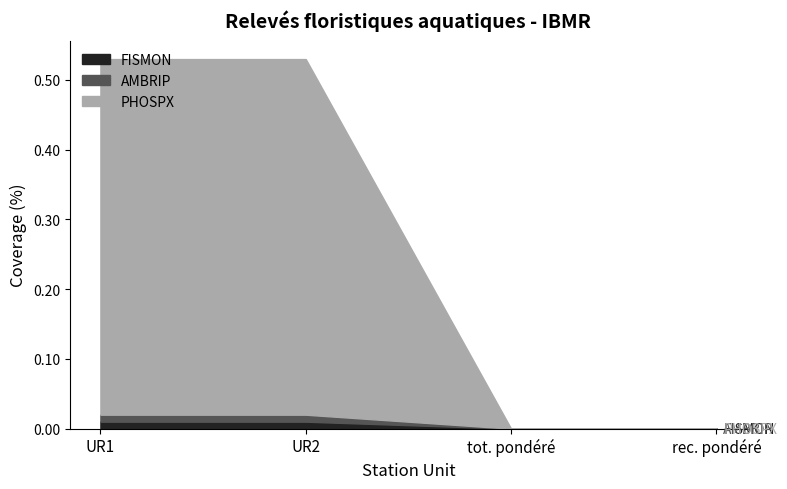

Reading left to right, list all the values displayed in this chart.

FISMON: UR1=0.0	UR2=0.0	tot. pondéré=0.0	rec. pondéré=0.0
AMBRIP: UR1=0.0	UR2=0.0	tot. pondéré=0.0	rec. pondéré=0.0
PHOSPX: UR1=0.5	UR2=0.5	tot. pondéré=0.0	rec. pondéré=0.0